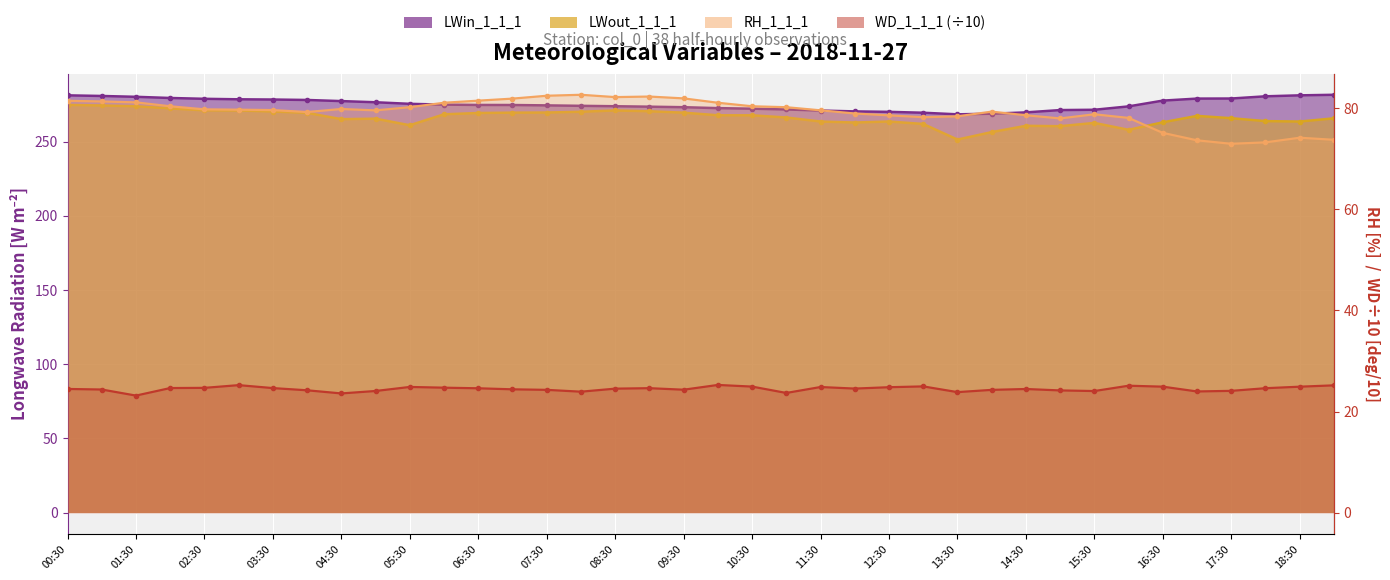

What is the difference between the maximum and minimum values in the LWout_1_1_1 series?

23.4